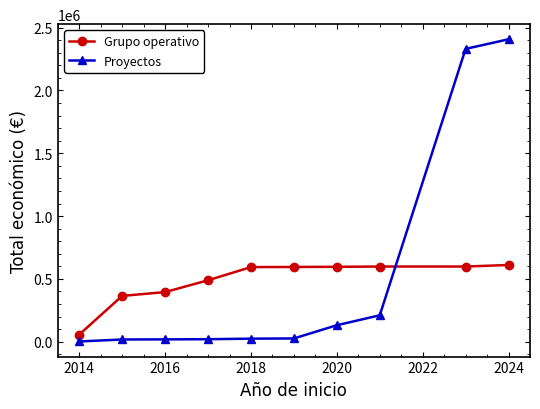

What is the difference between the maximum and minimum values in the Proyectos series?

2403960